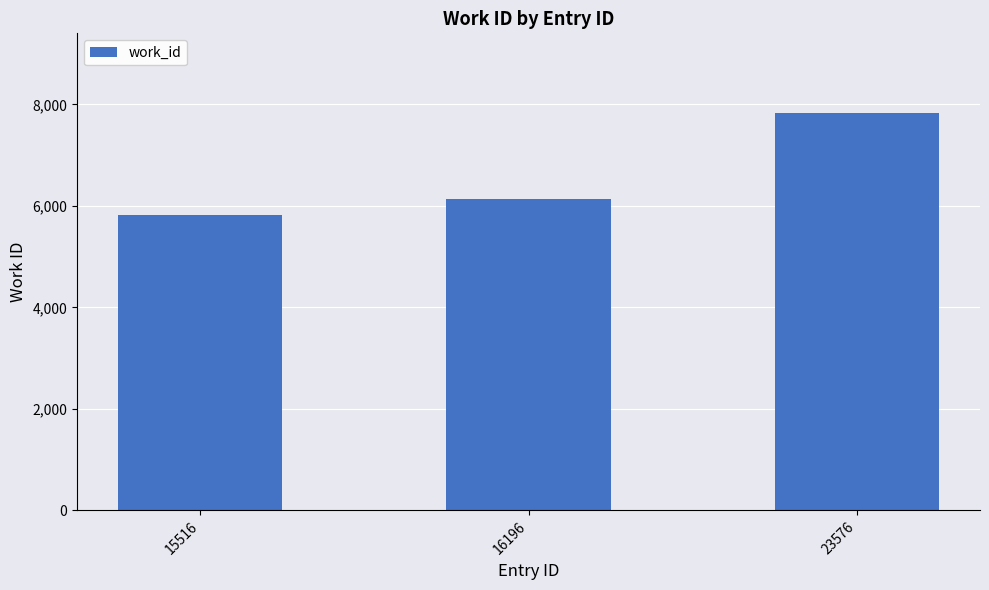

Reading left to right, transcribe all the data shown in this chart.

5813	6141	7835